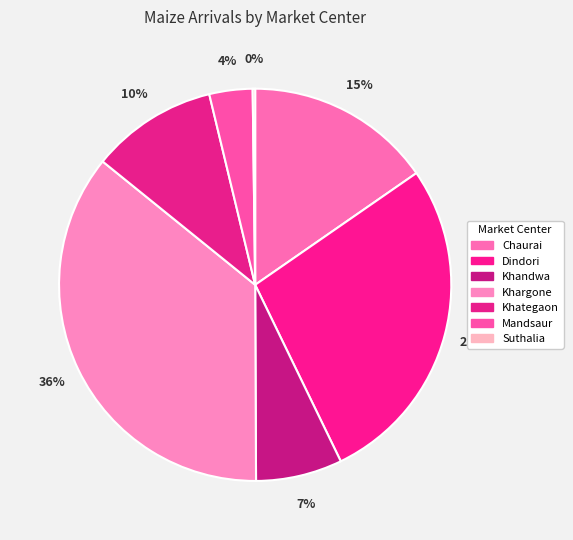

To the nearest percent, what is the difference between the Khandwa and Chaurai slice percentages?

8%